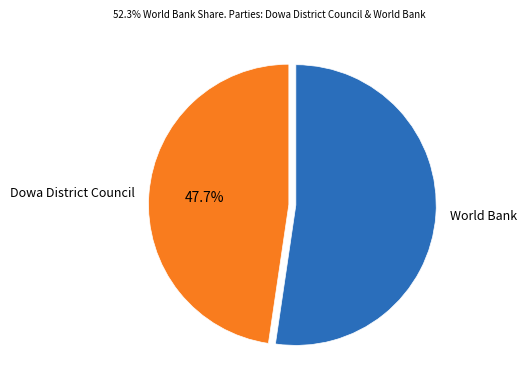

What percentage is the World Bank slice, to the nearest percent?

52%